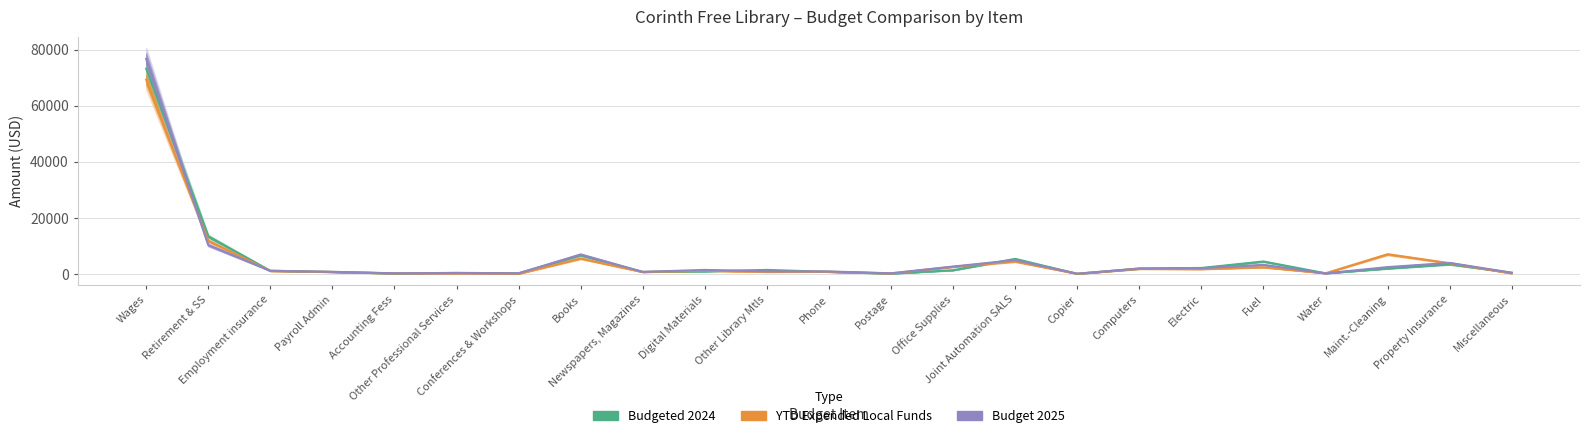

How many interior local valleys does the YTD Expended Local Funds series have?

8